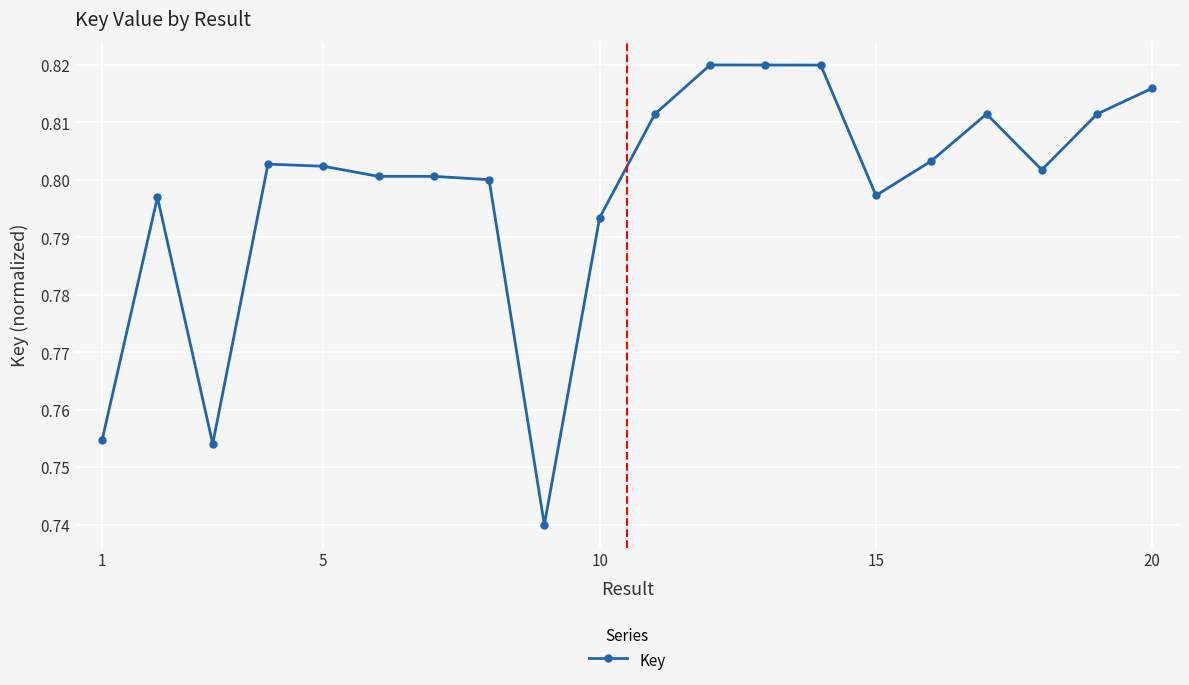

How many values are between 0 and 1?

20